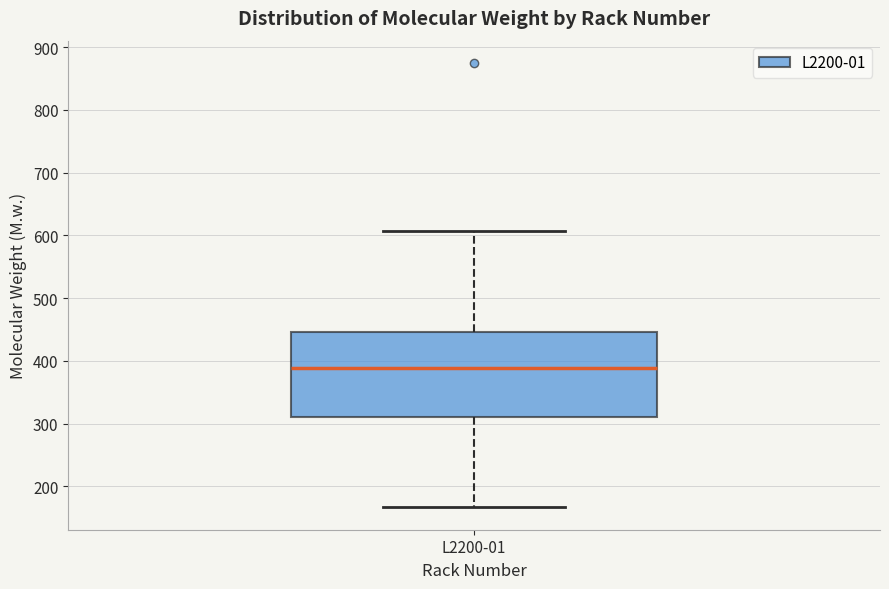

Transcribe this box plot: give where the median line is, the range the box spans, and where the two whiskers end, as read against the y-axis. The values are not printed on the chart, so give them approximately, as read against the axis.

median 390, box 310 to 450, whiskers 170 to 610